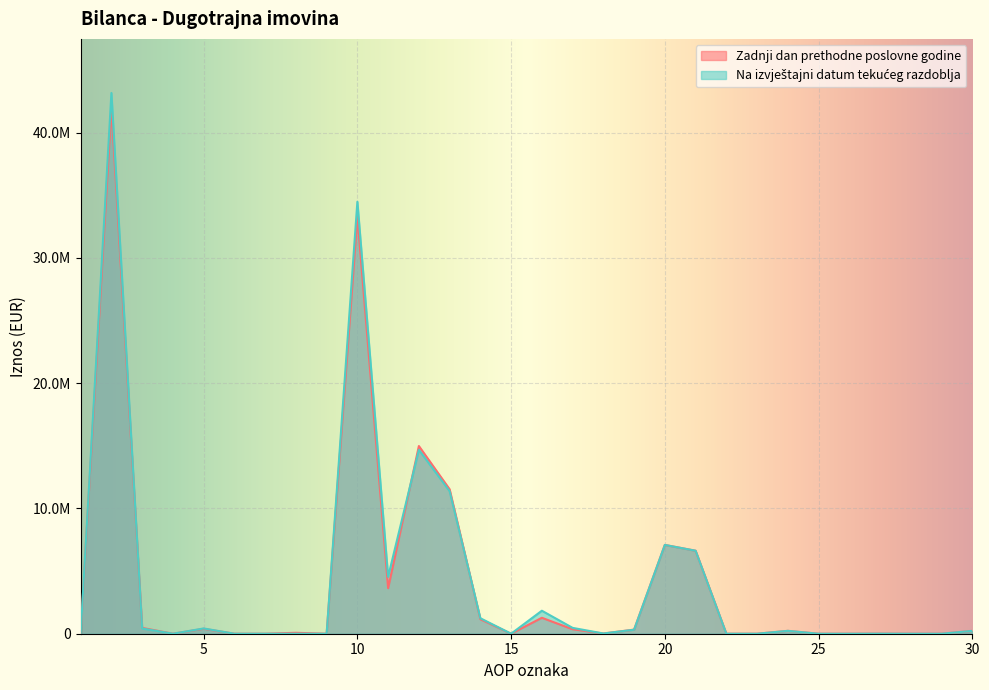

What is the highest value of the Zadnji dan prethodne poslovne godine series?

42001534